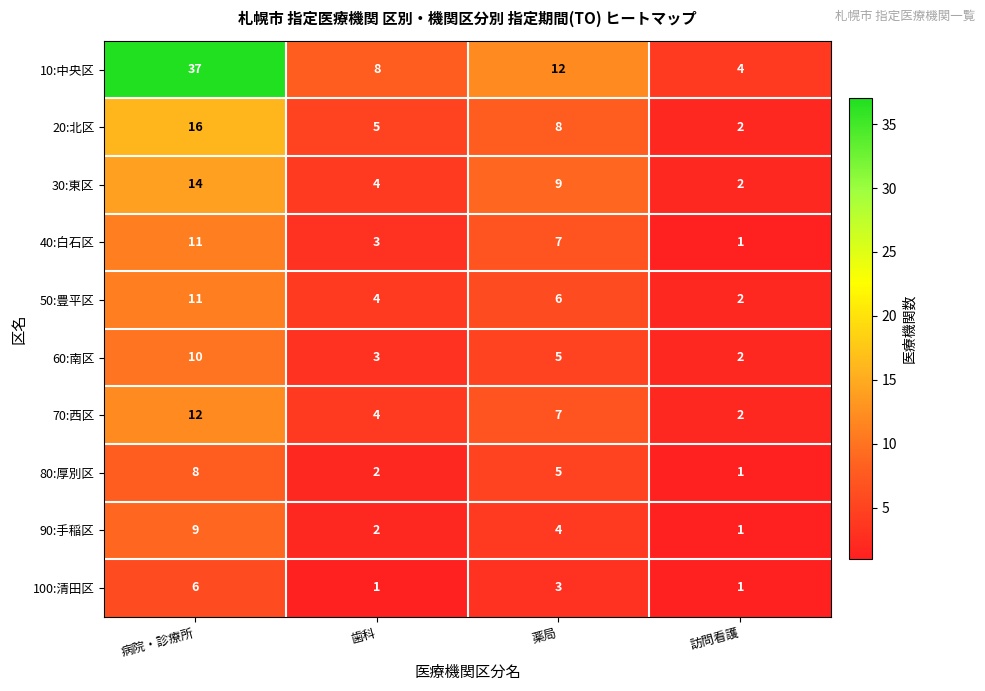

What is the greatest value displayed?

37